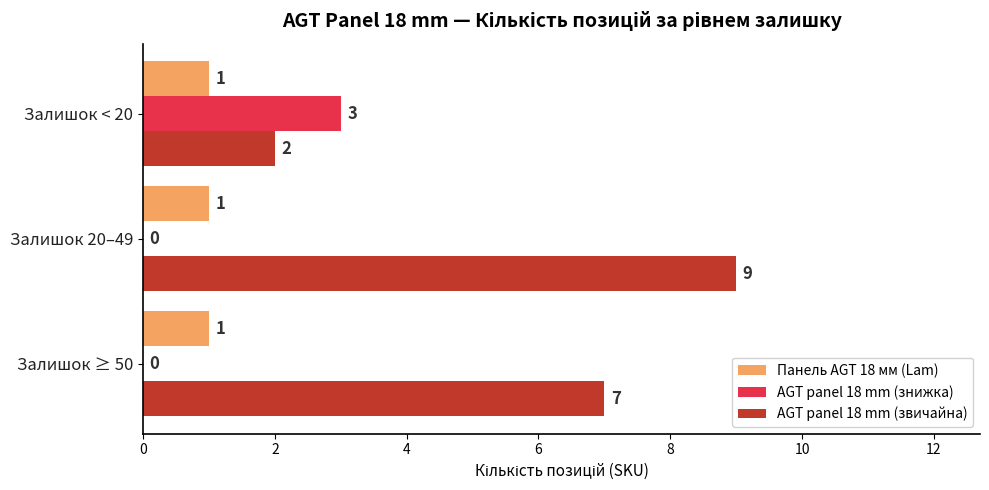

What is the greatest value displayed?

9